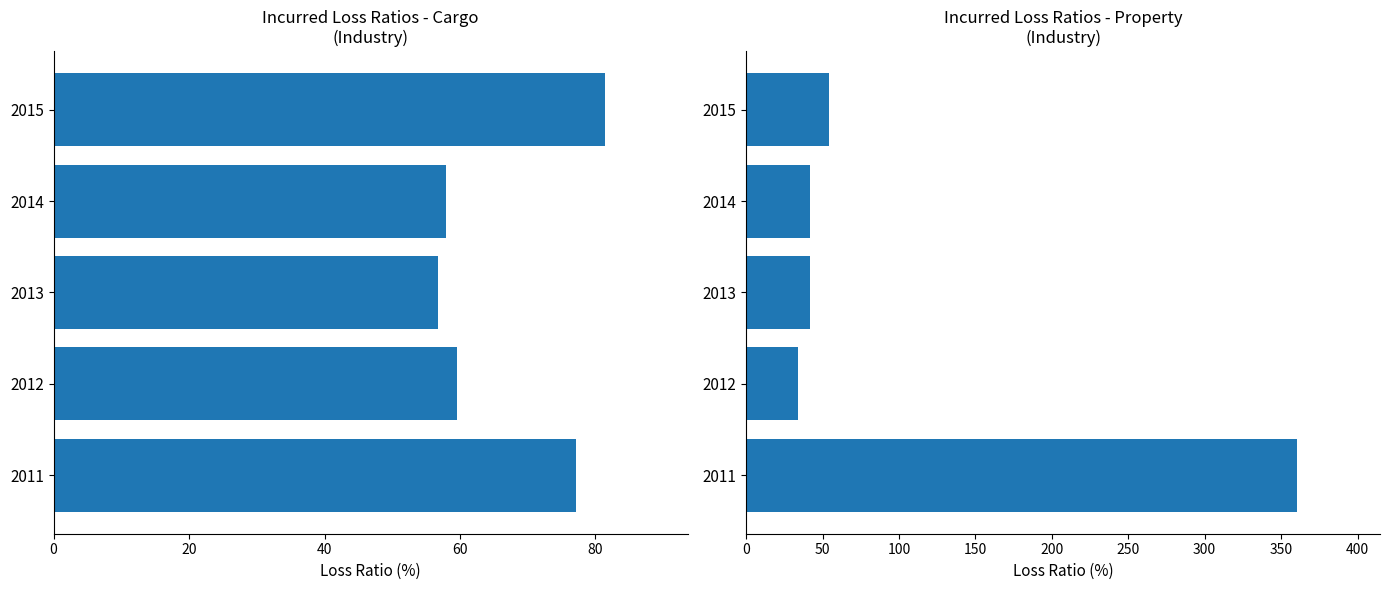

Rank the series by their maximum value, from highest to lowest.

Property, Cargo